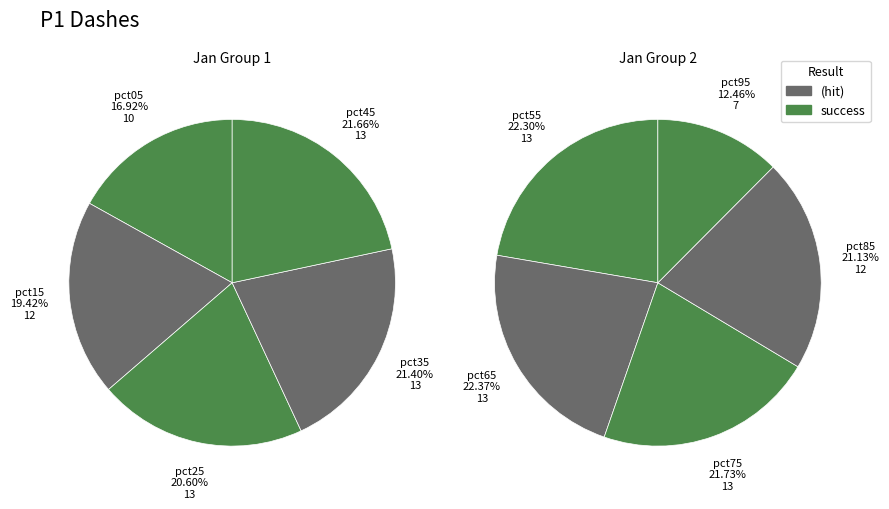

To the nearest percent, what is the difference between the largest and smallest slice percentages?

5%